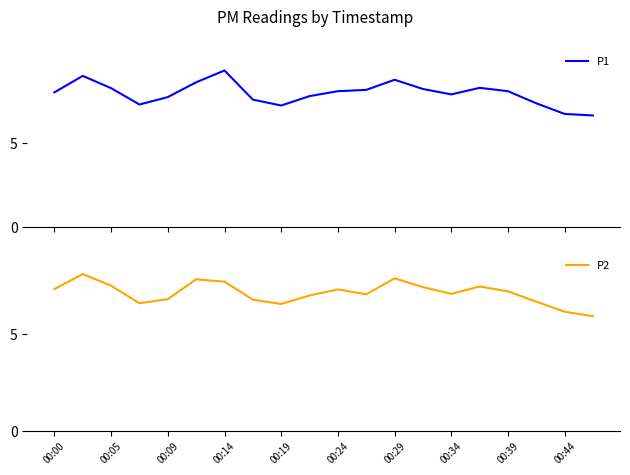

True or false: P2 and P1 intersect in this chart.

False